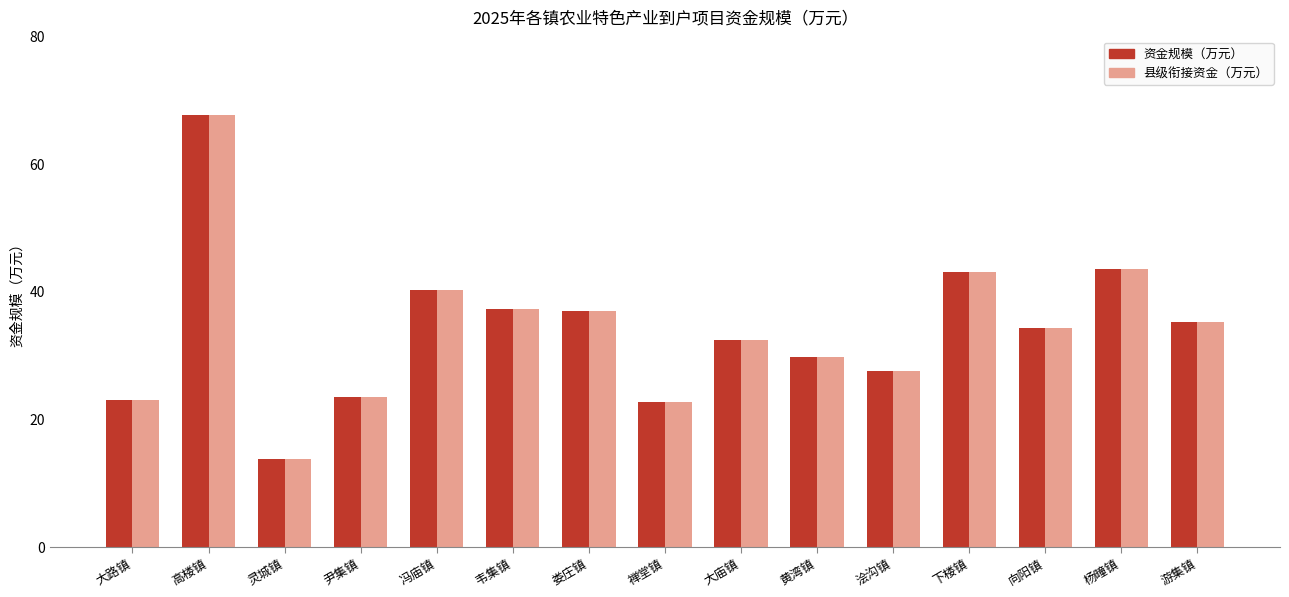

What are all the series names shown in the legend?

资金规模（万元）, 县级衔接资金（万元）